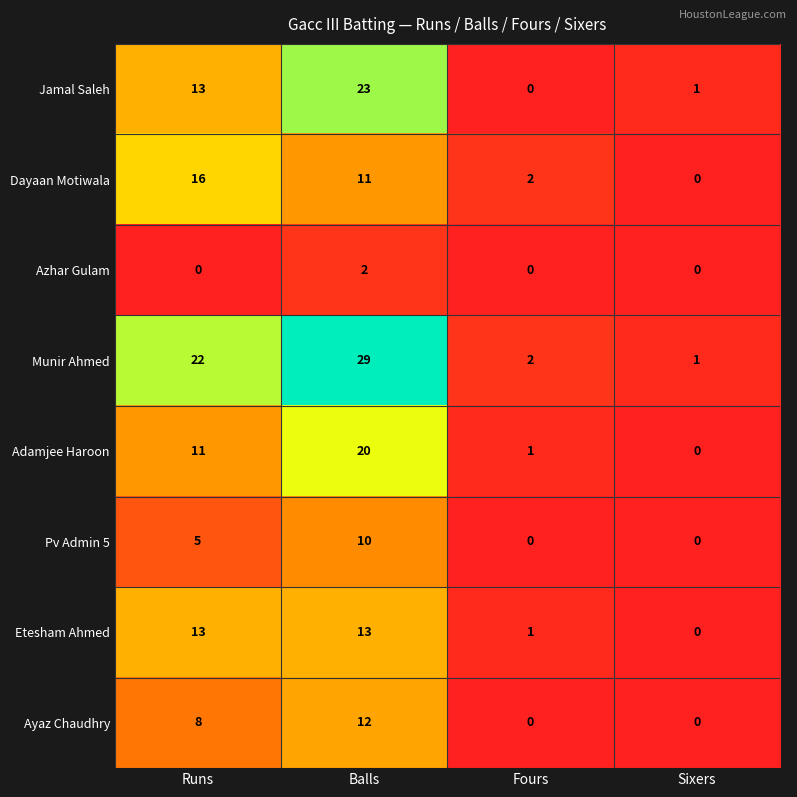

How many distinct data groups are displayed?

8